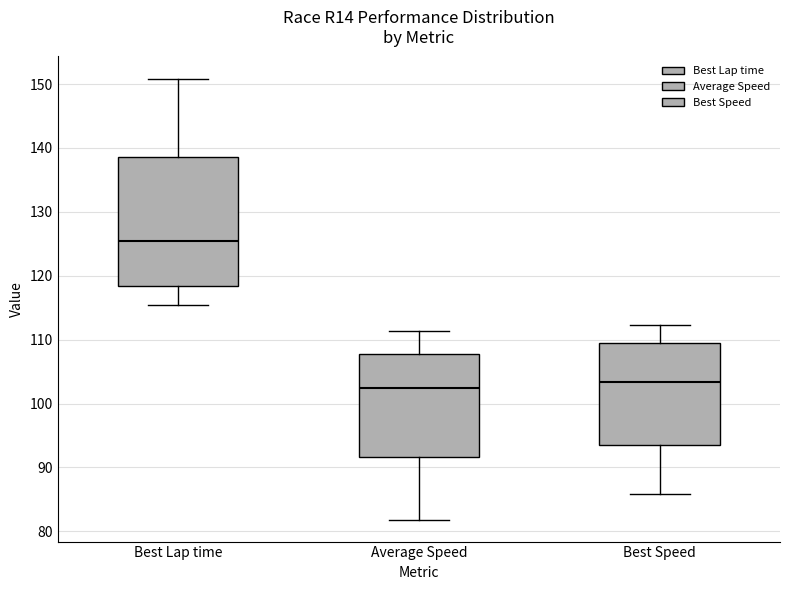

Which box is the tallest, from its lower edge to its upper edge?

Best Lap time